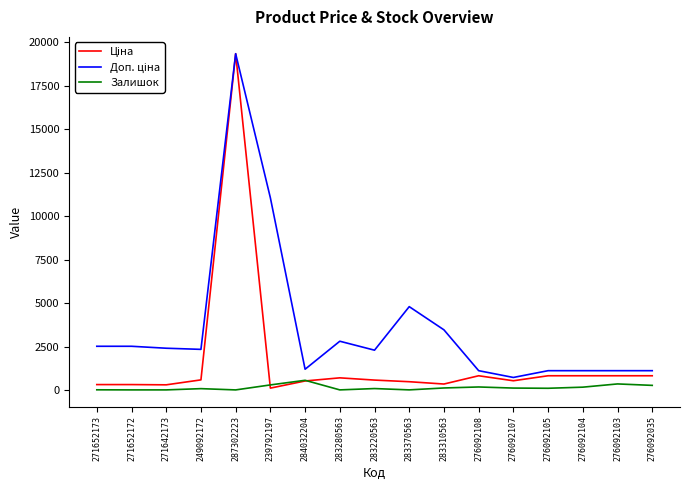

At which category does the chart reach its peak across all series?

287302223